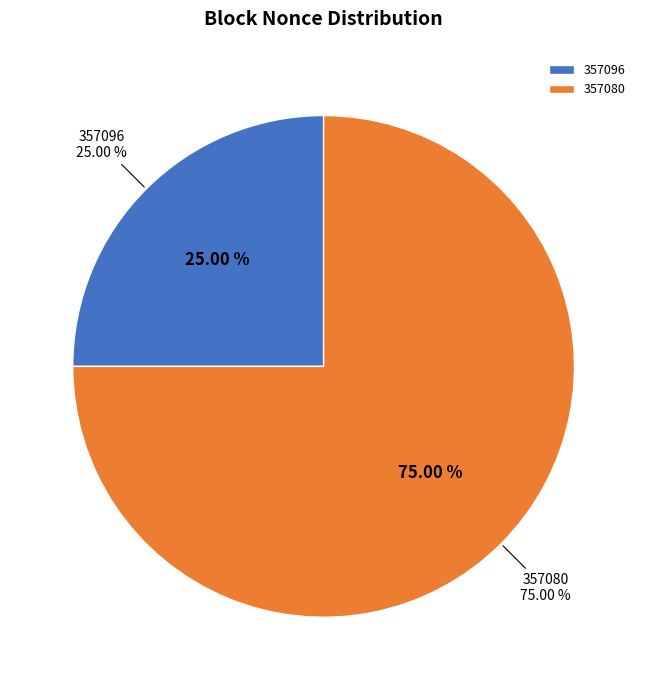

The 357080 slice represents 99% of the pie. True or false?

False